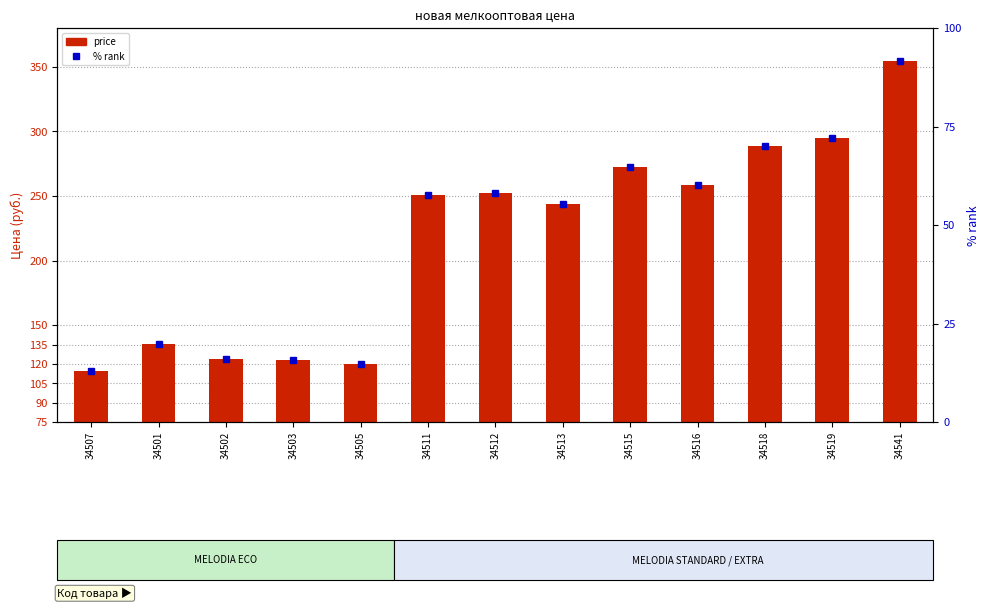

Reading right to left, extract all data points from this chart.

price: 354.2	294.9	289.0	258.5	272.1	243.6	252.4	250.6	120.2	123.0	123.6	135.4	114.2
% rank: 91.5	72.1	70.2	60.2	64.6	55.3	58.2	57.6	14.8	15.7	15.9	19.8	12.8